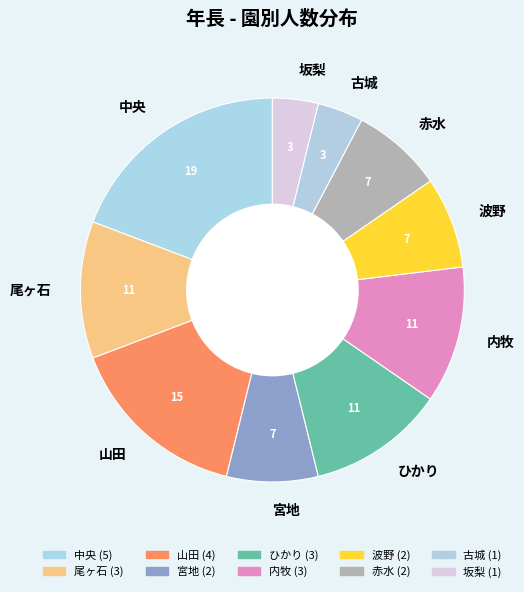

The 宮地 slice represents 8% of the pie. True or false?

True